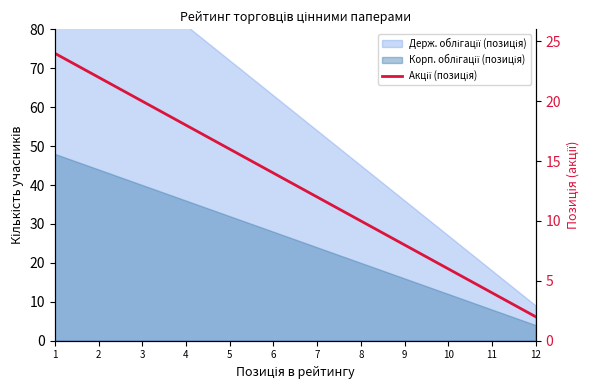

What is the difference between the maximum and minimum values?

22